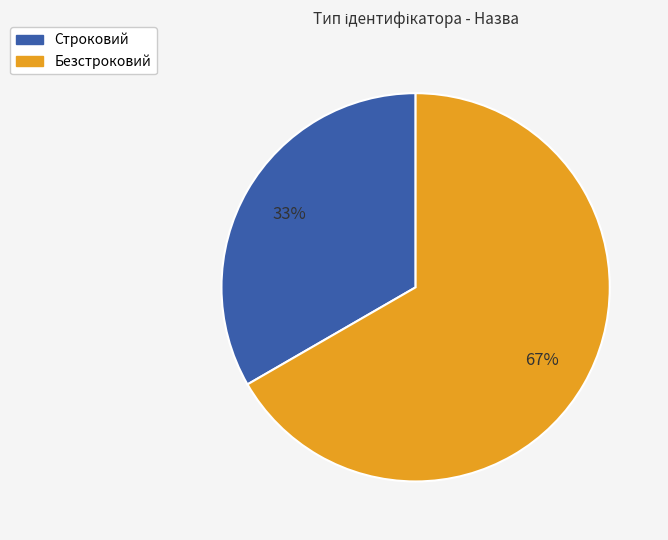

Which has a higher value, Безстроковий or Строковий?

Безстроковий